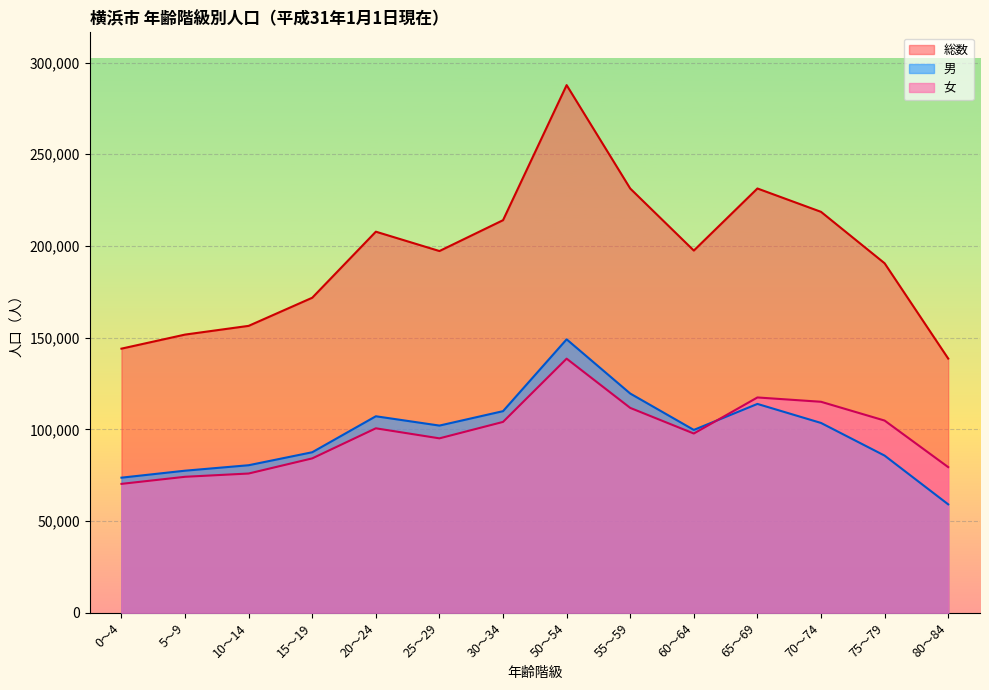

The 総数 series shows 218628 at 70～74. True or false?

True